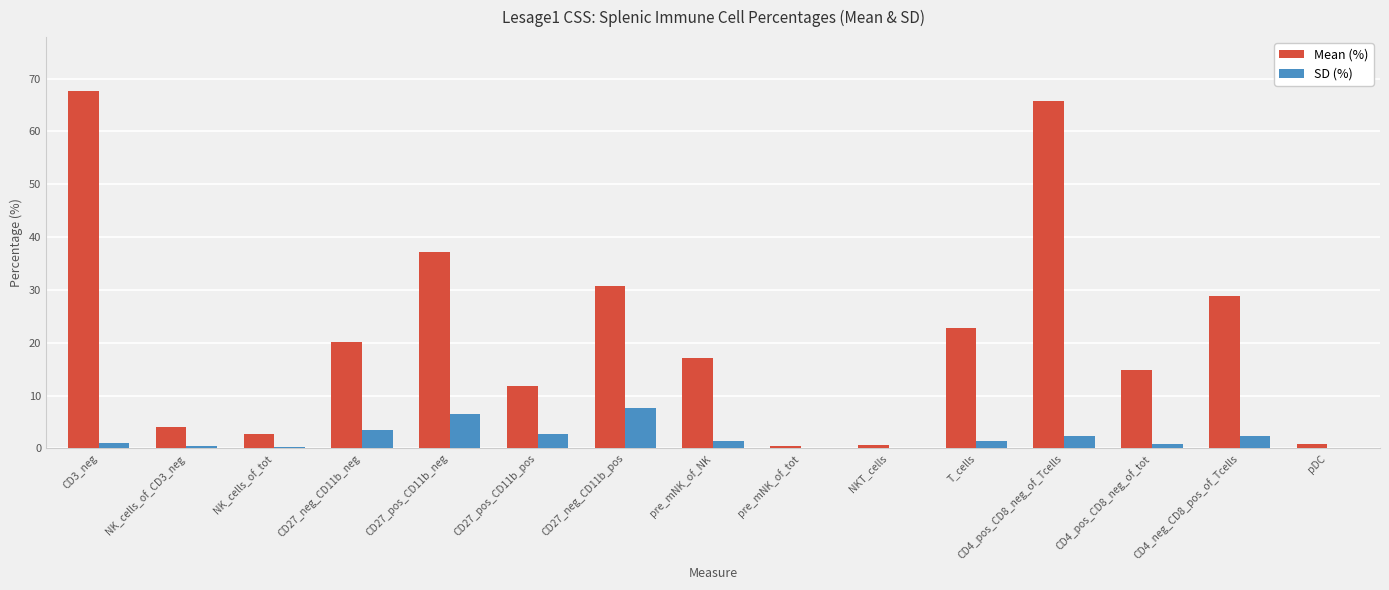

Which series has the largest total across all categories?

Mean (%)